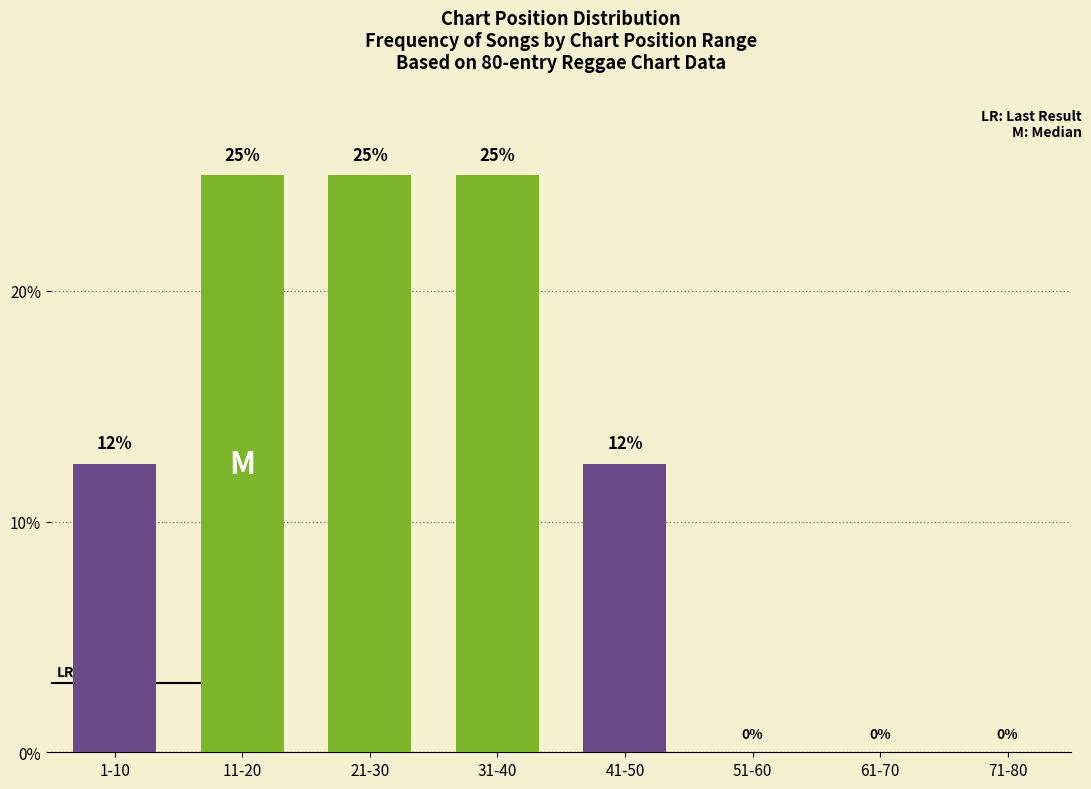

The chart shows a value of 12.5 at 1-10. True or false?

True